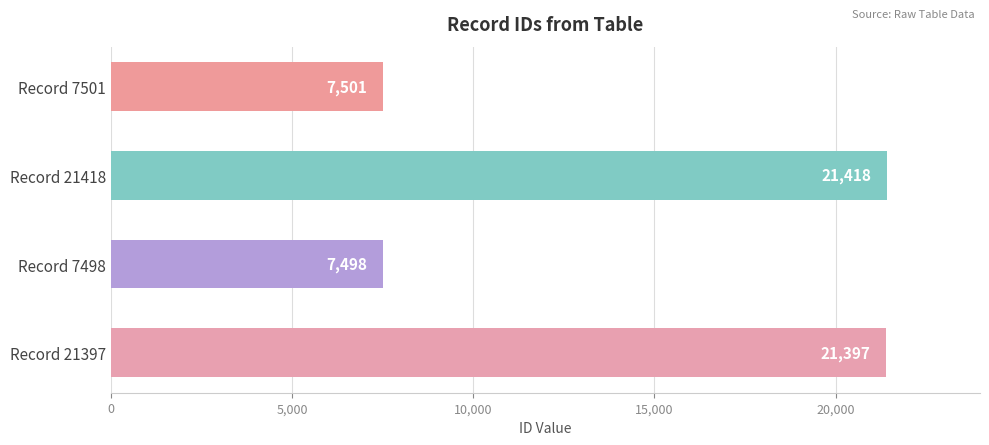

Which has a higher value, Record 21397 or Record 21418?

Record 21418